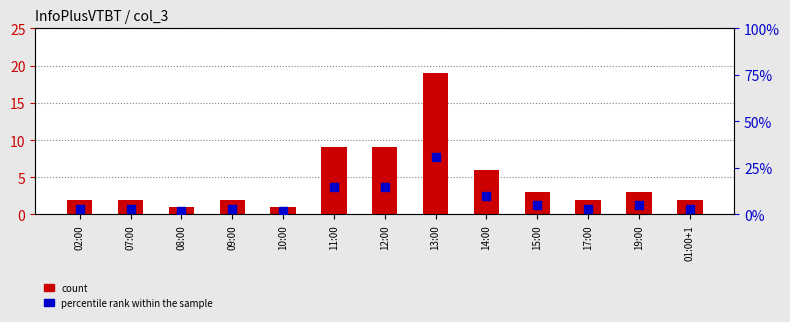

What is the total value across all series at 12:00?

24